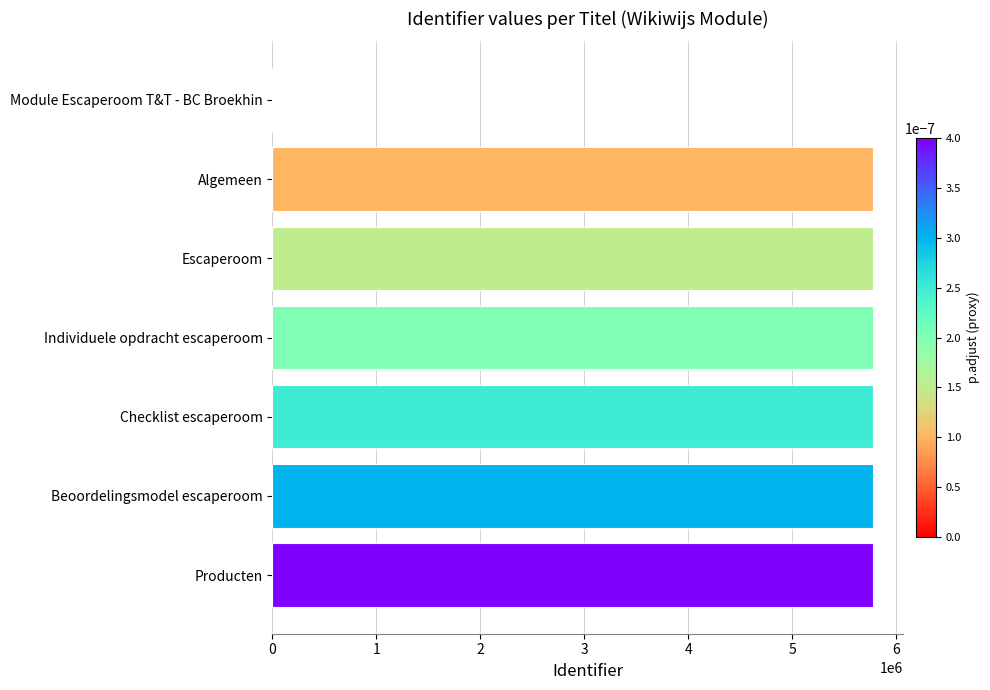

Where is the data nearest to the value 2885973?

Algemeen